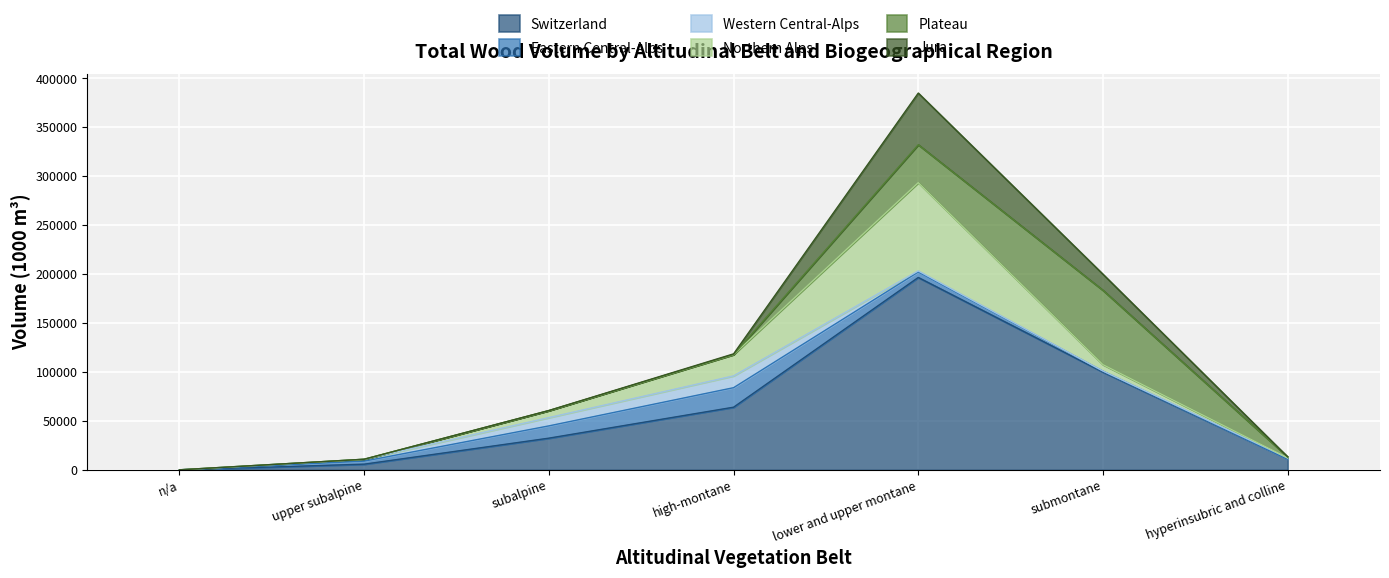

Which label corresponds to the largest value in the chart?

lower and upper montane